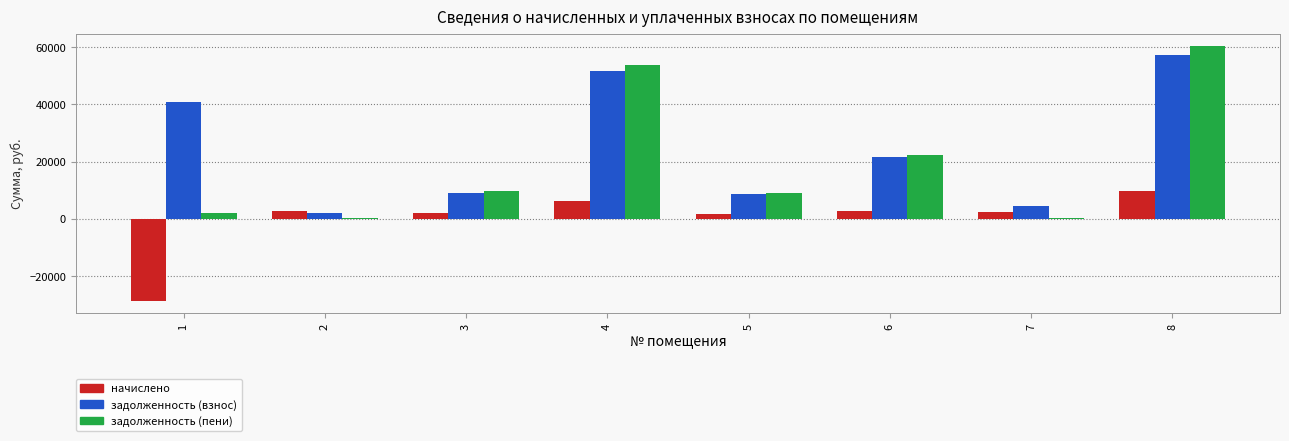

Is the value of начислено at 2 greater than the value of задолженность (взнос) at 5?

No